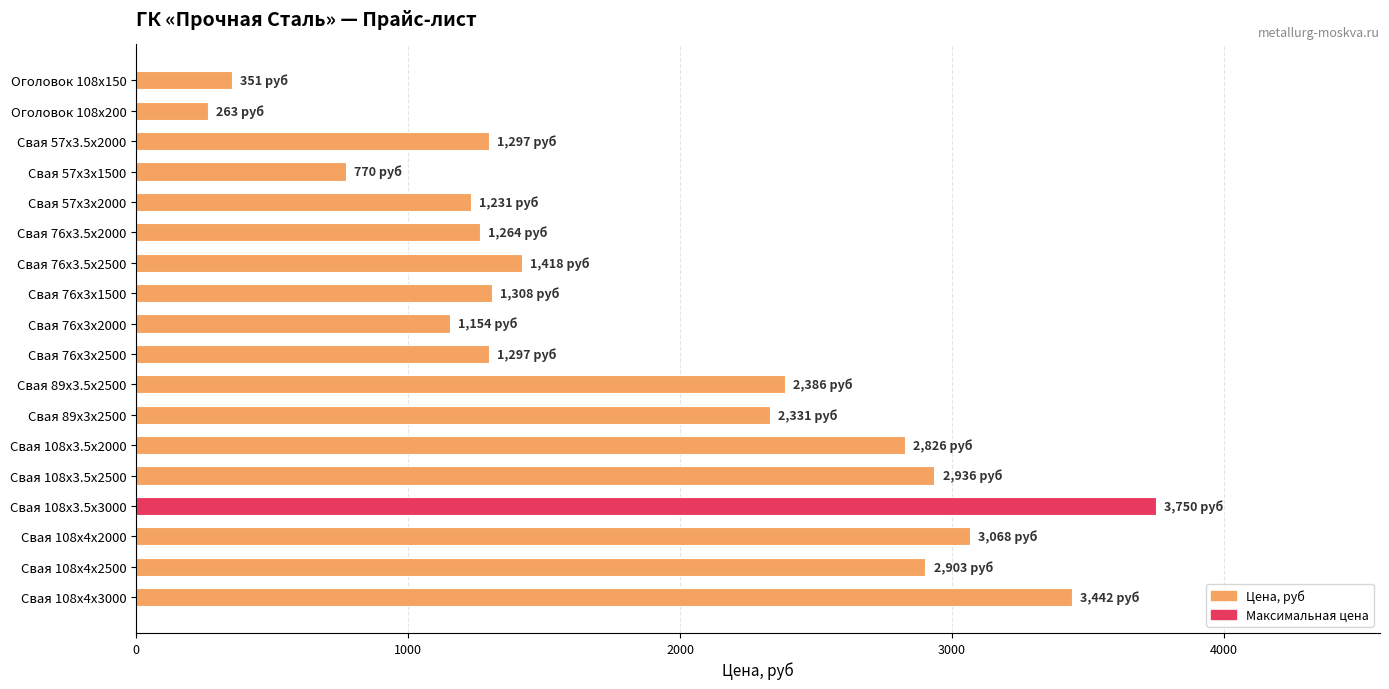

Where is the data nearest to the value 2006?

Свая 89x3х2500